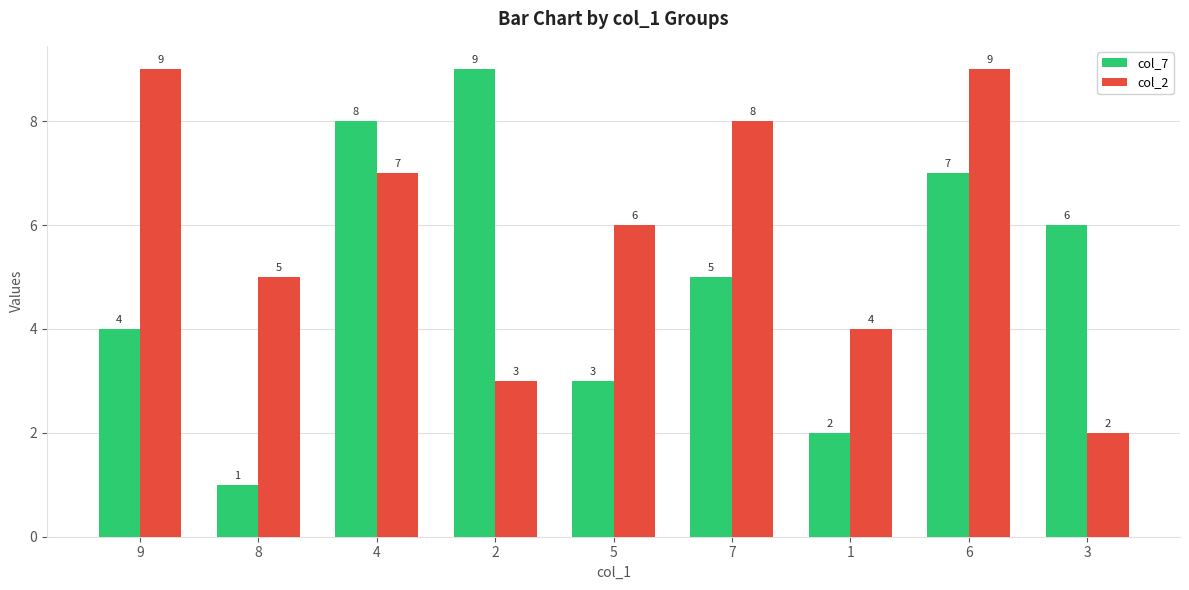

What value does the col_7 series have at 4?

8